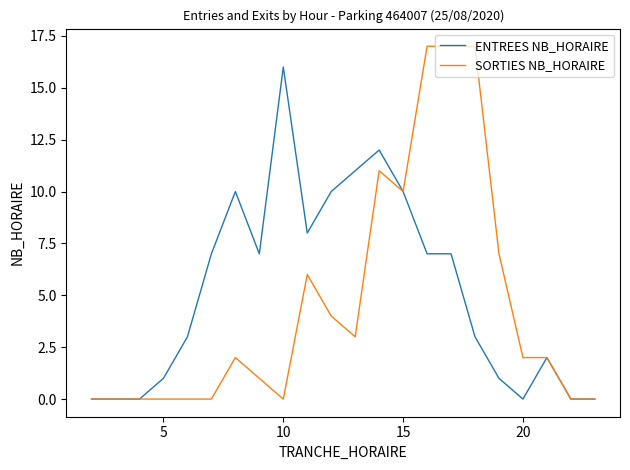

How many distinct data groups are displayed?

2